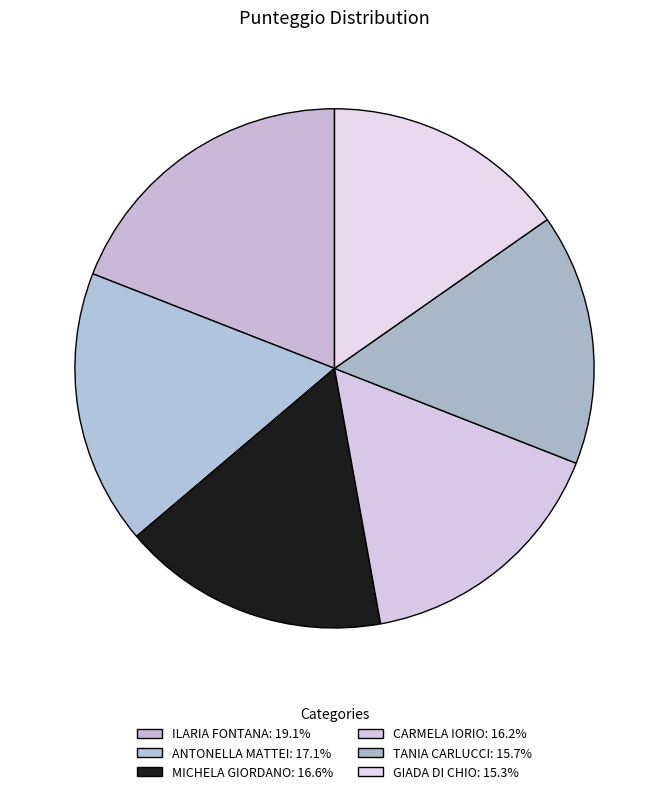

To the nearest percent, what is the combined percentage of MICHELA GIORDANO and ILARIA FONTANA?

36%